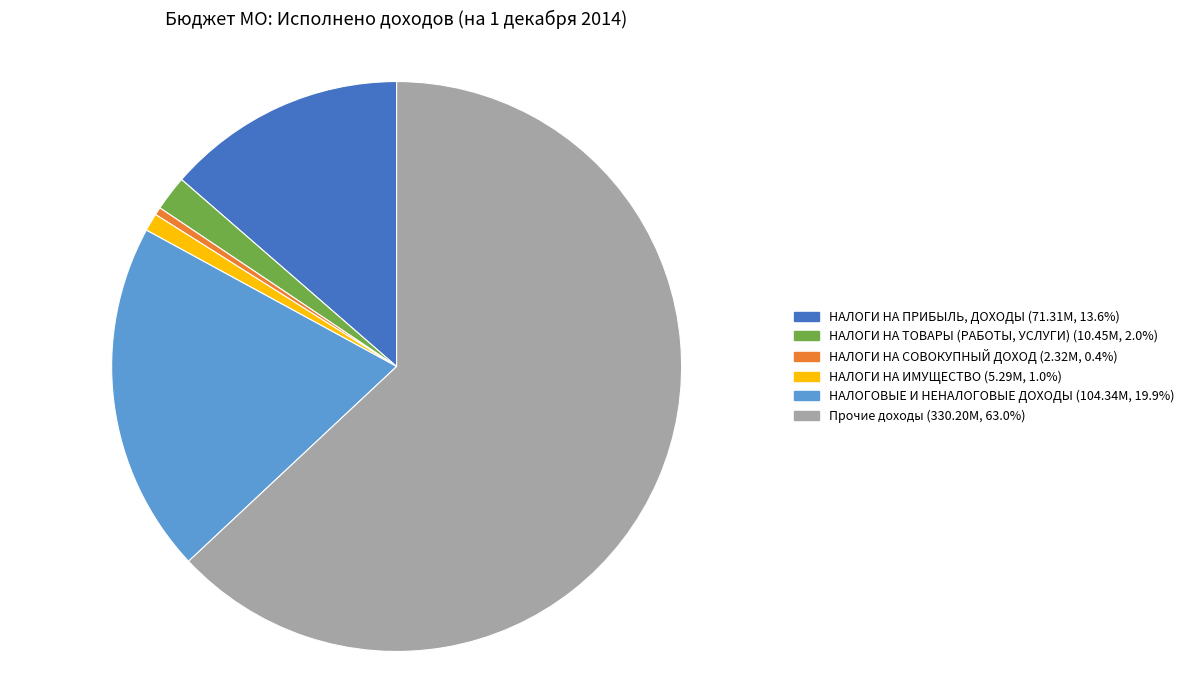

Does any single category account for the majority?

Yes